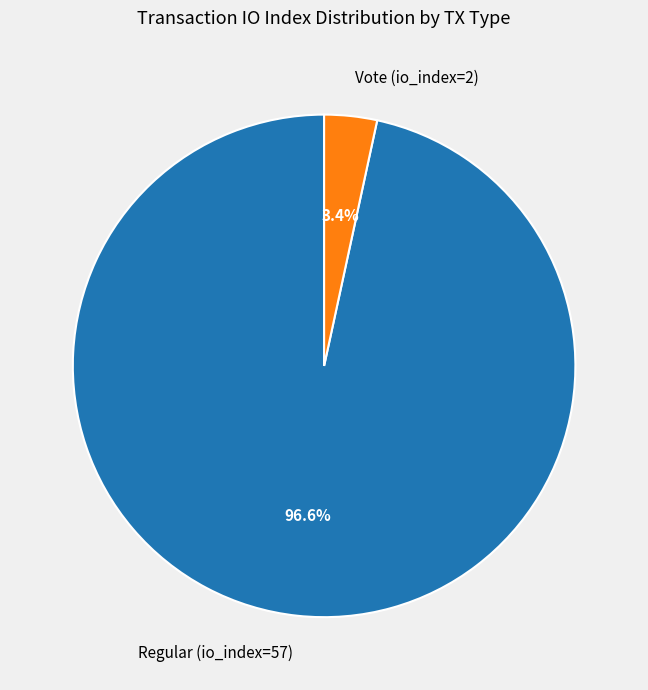

Does Regular (io_index=57) represent more than half of the total?

Yes